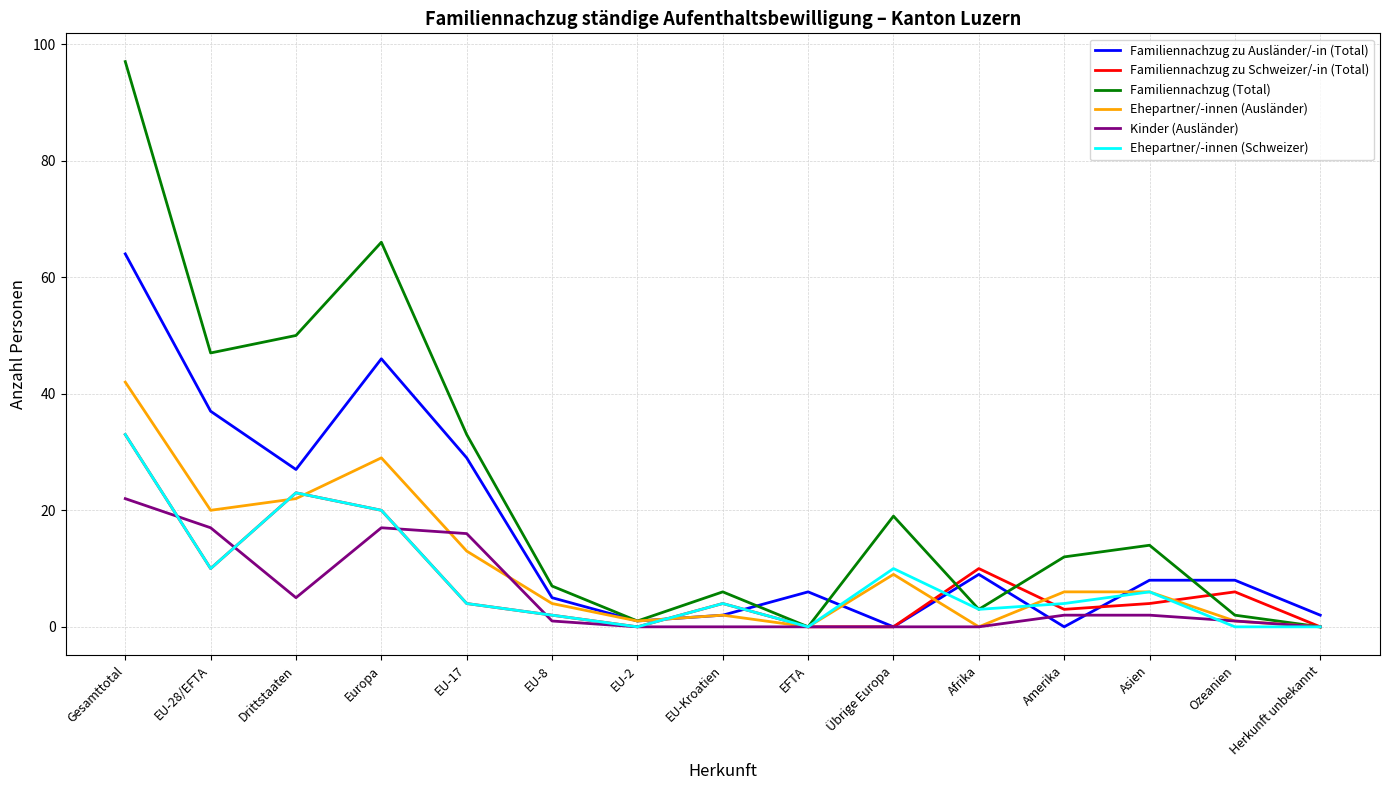

At which label is Kinder (Ausländer) closest to 11?

EU-17